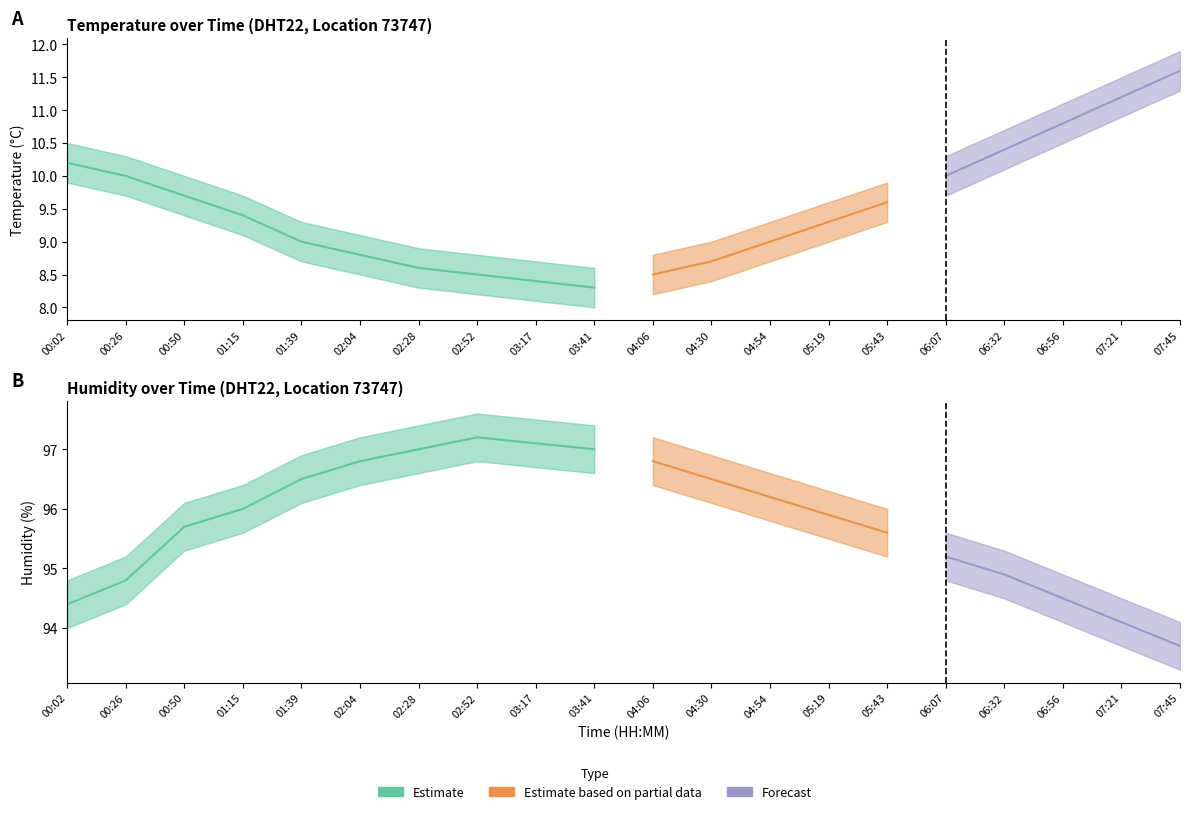

What is the sum of all temperature values?

190.0